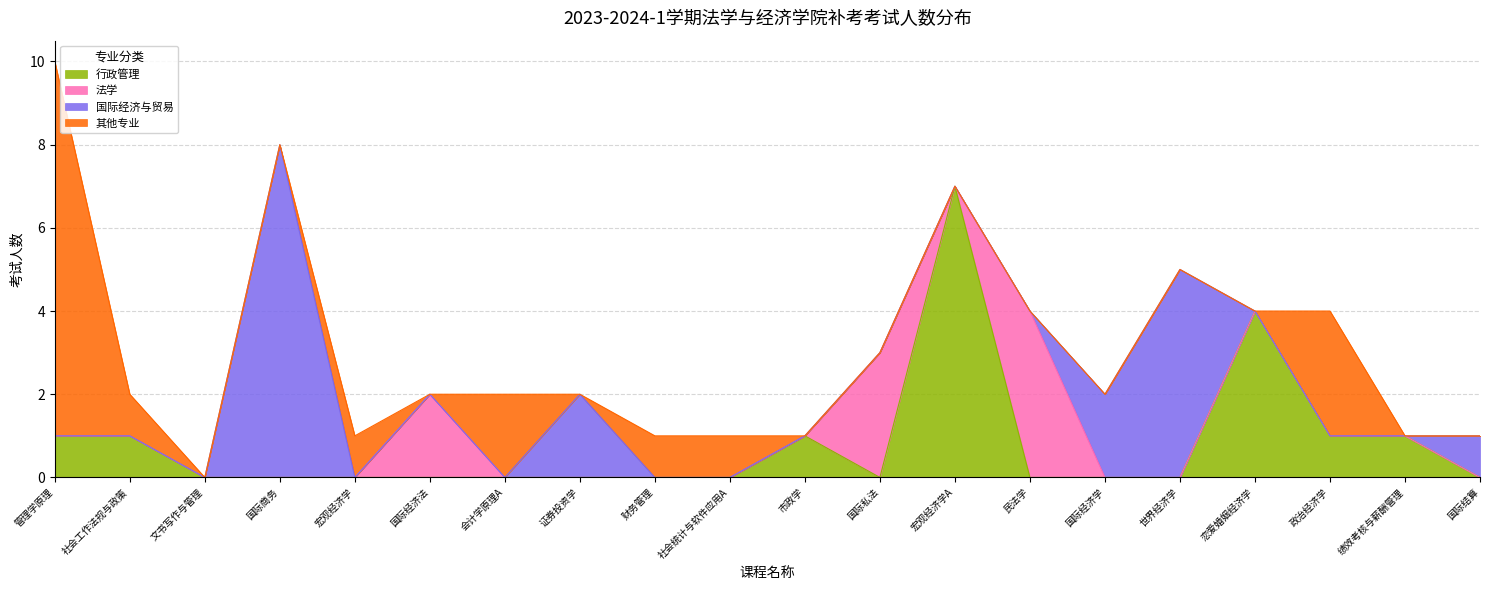

True or false: 其他专业 and 行政管理 intersect in this chart.

True